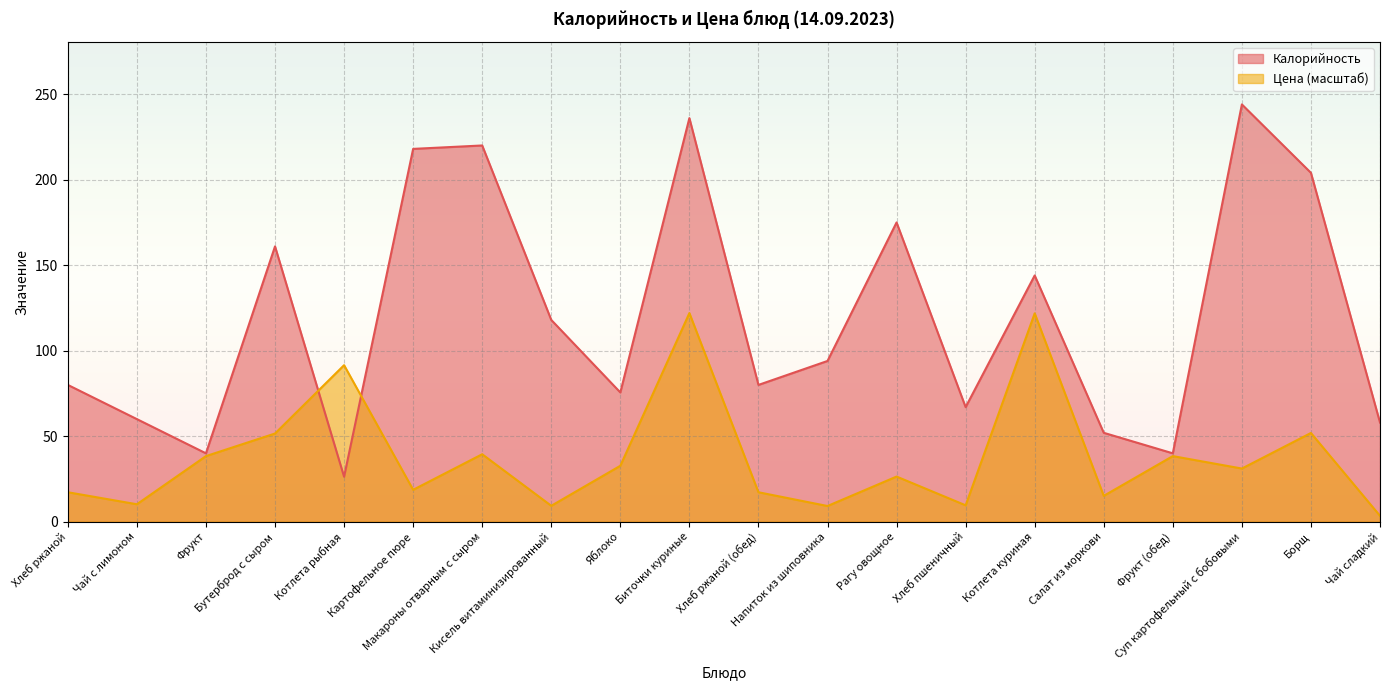

What is the label of the 6th point from the left?

Картофельное пюре